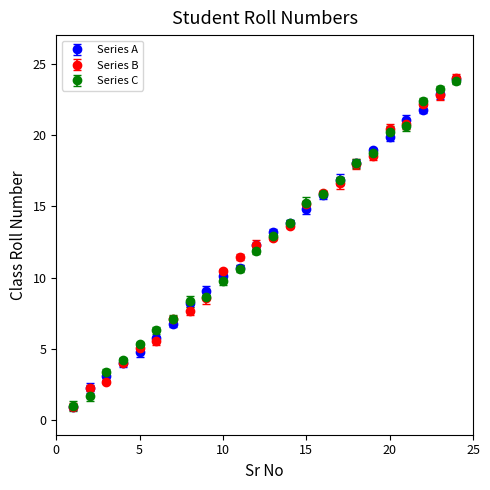

What is the maximum value for Series B?

24.0